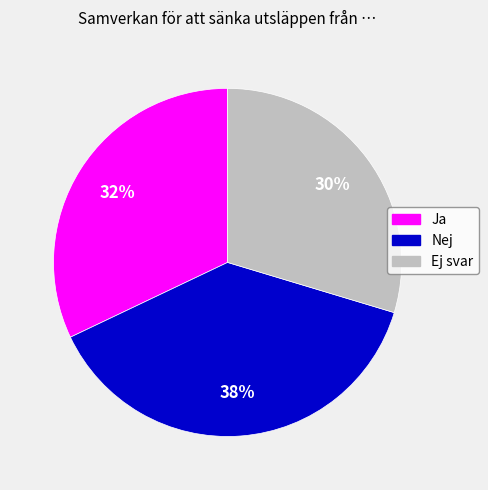

How many slices are in this pie chart?

3